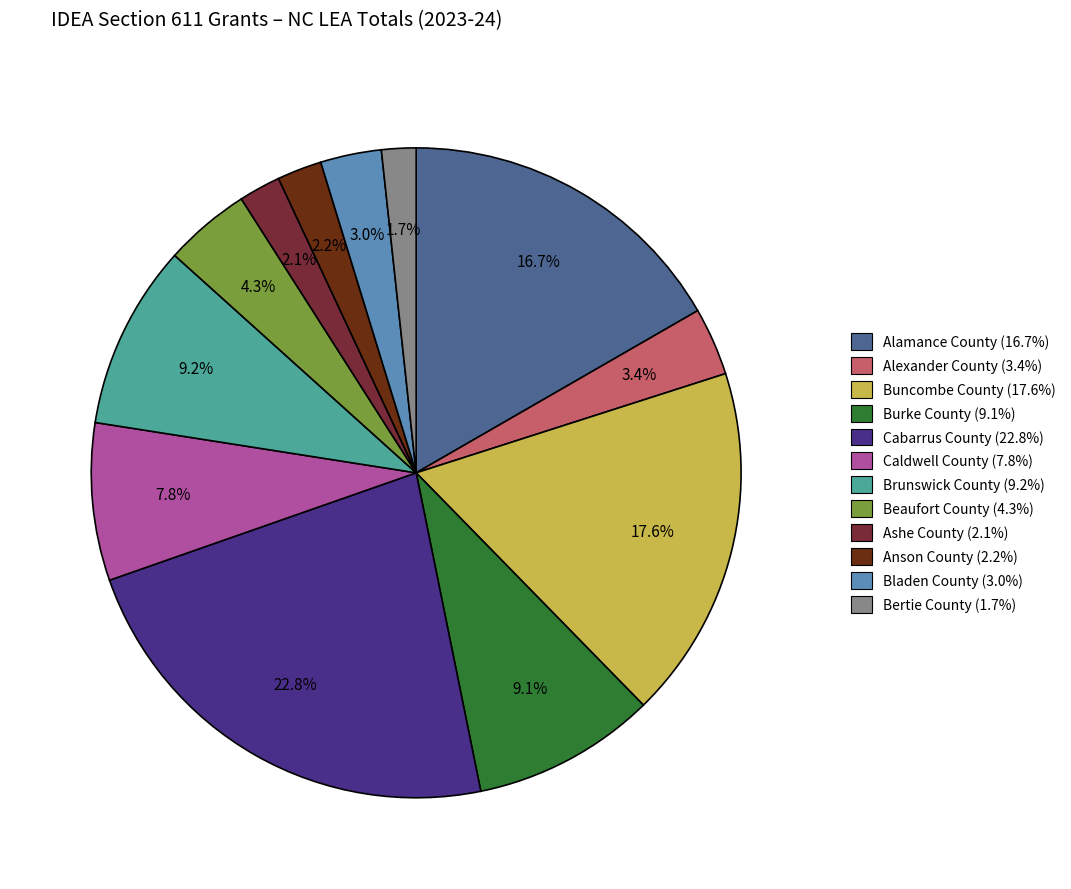

To the nearest percent, what percentage of the pie is Burke County?

9%